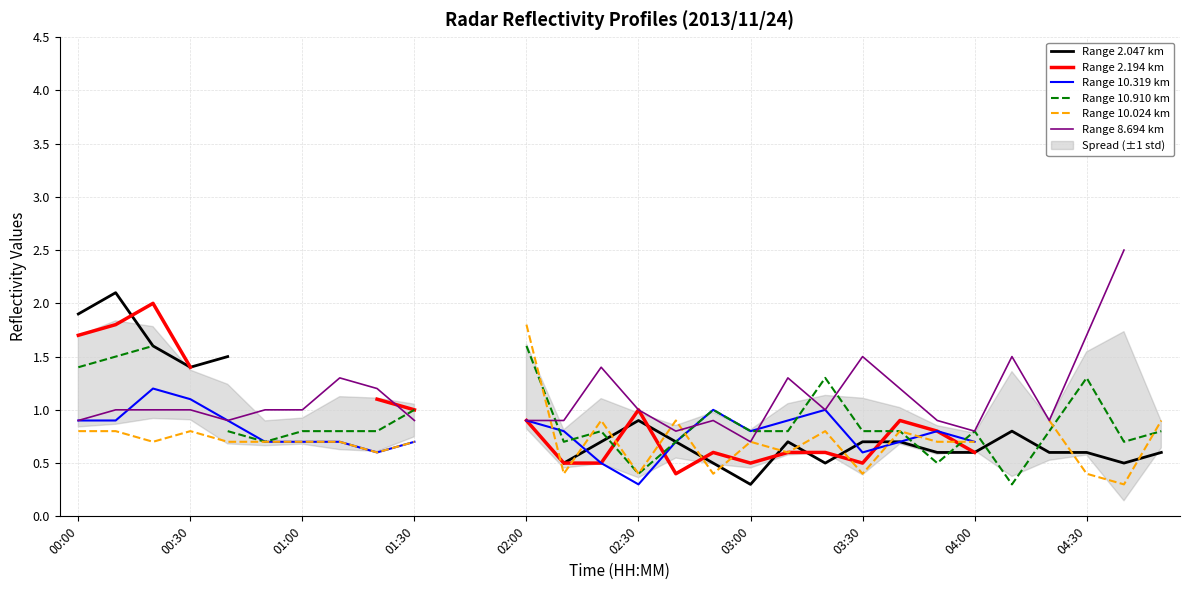

What are all the series names shown in the legend?

Range 2.047 km, Range 2.194 km, Range 10.319 km, Range 10.910 km, Range 10.024 km, Range 8.694 km